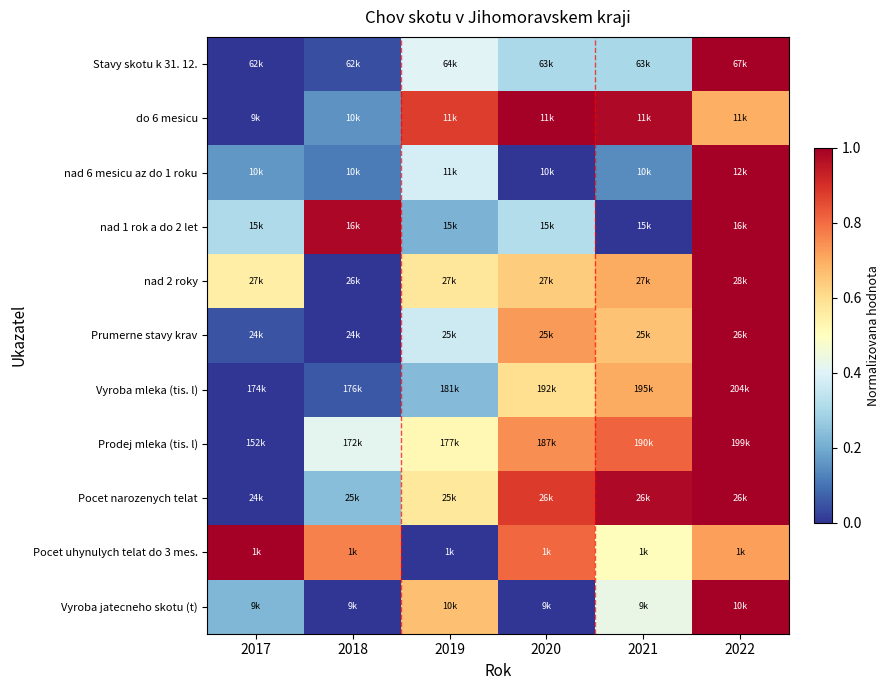

Reading right to left, what are all the values shown in this chart?

Stavy skotu k 31. 12.: 2022=1.0	2021=0.3	2020=0.3	2019=0.4	2018=0.0	2017=0.0
do 6 mesicu: 2022=0.7	2021=1.0	2020=1.0	2019=0.9	2018=0.2	2017=0.0
nad 6 mesicu az do 1 roku: 2022=1.0	2021=0.1	2020=0.0	2019=0.4	2018=0.1	2017=0.2
nad 1 rok a do 2 let: 2022=1.0	2021=0.0	2020=0.3	2019=0.2	2018=1.0	2017=0.3
nad 2 roky: 2022=1.0	2021=0.7	2020=0.6	2019=0.6	2018=0.0	2017=0.6
Prumerne stavy krav: 2022=1.0	2021=0.7	2020=0.7	2019=0.4	2018=0.0	2017=0.1
Vyroba mleka (tis. l): 2022=1.0	2021=0.7	2020=0.6	2019=0.2	2018=0.1	2017=0.0
Prodej mleka (tis. l): 2022=1.0	2021=0.8	2020=0.7	2019=0.5	2018=0.4	2017=0.0
Pocet narozenych telat: 2022=1.0	2021=1.0	2020=0.9	2019=0.6	2018=0.2	2017=0.0
Pocet uhynulych telat do 3 mes.: 2022=0.7	2021=0.5	2020=0.8	2019=0.0	2018=0.8	2017=1.0
Vyroba jatecneho skotu (t): 2022=1.0	2021=0.4	2020=0.0	2019=0.7	2018=0.0	2017=0.2